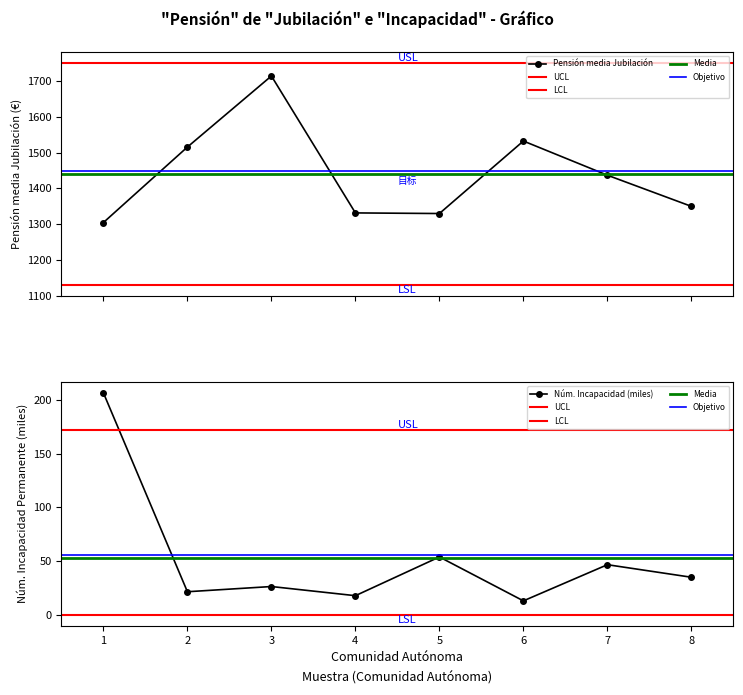

What is the greatest value displayed?

1714.0